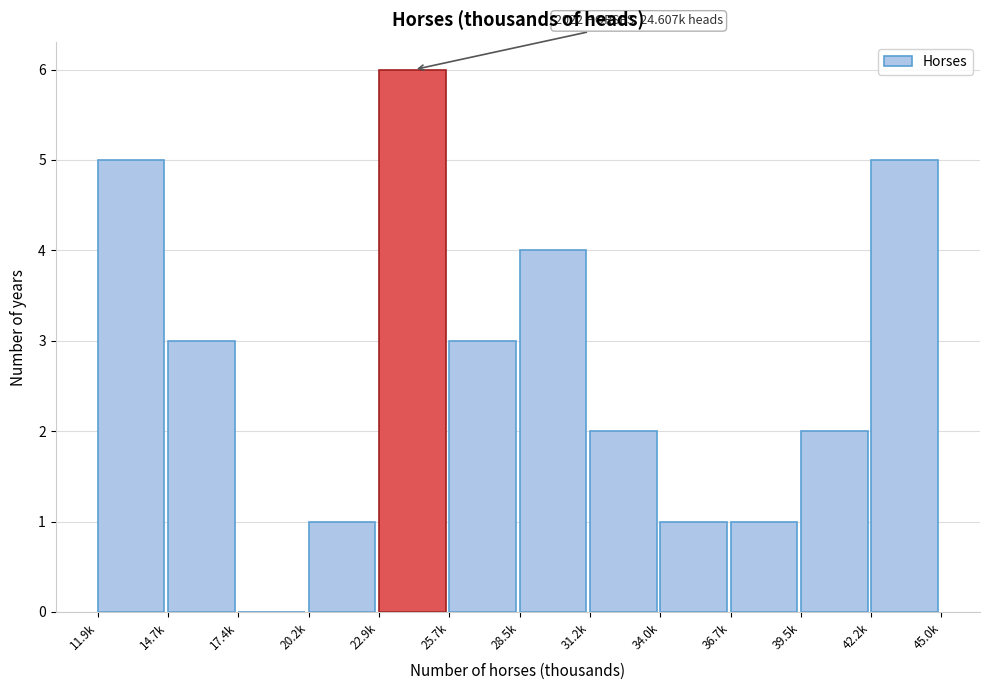

Reading left to right, transcribe all the data shown in this chart.

11.9k=5	14.7k=3	17.4k=0	20.2k=1	22.9k=6	25.7k=3	28.5k=4	31.2k=2	34.0k=1	36.7k=1	39.5k=2	42.2k=5